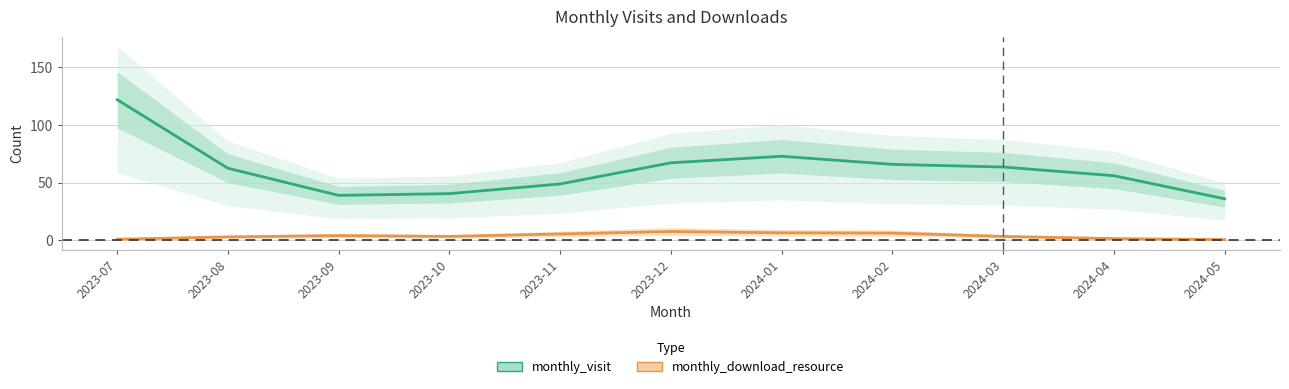

What is the label of the 9th point from the right?

2023-09